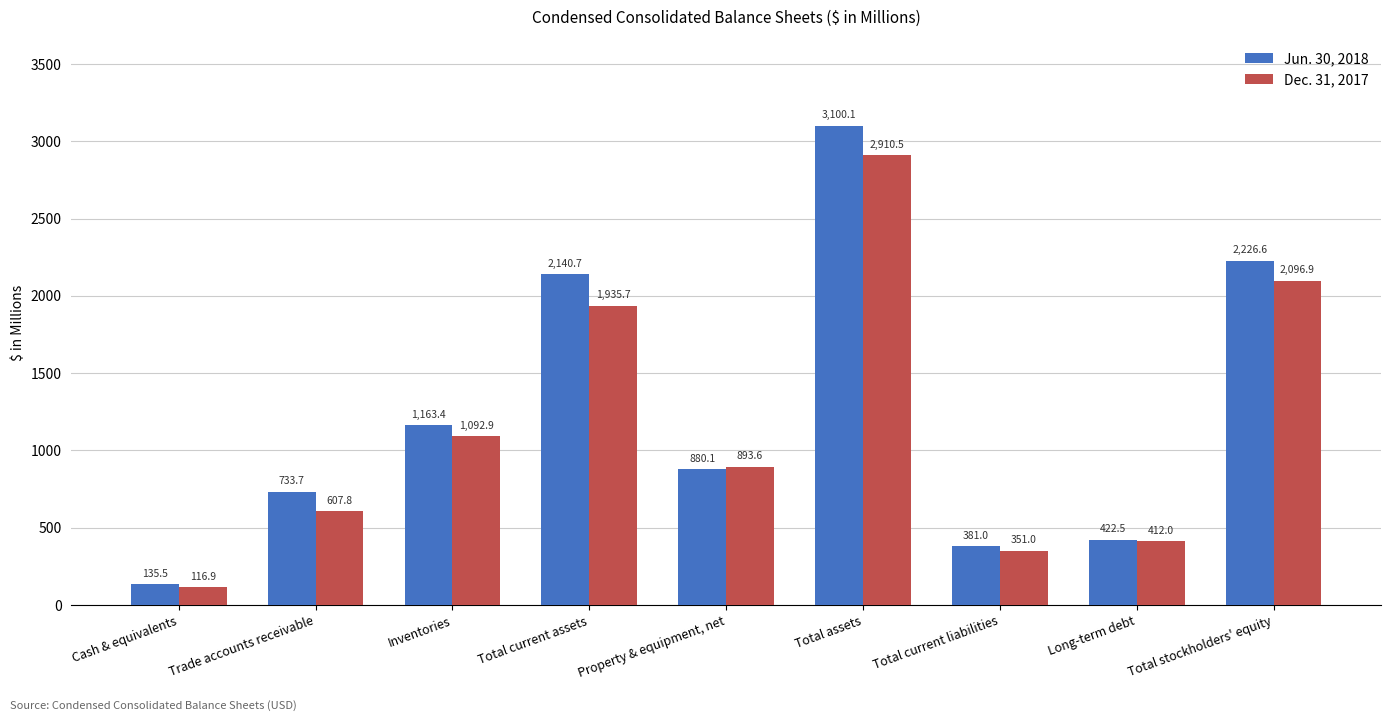

What position from the left is Trade accounts receivable?

2